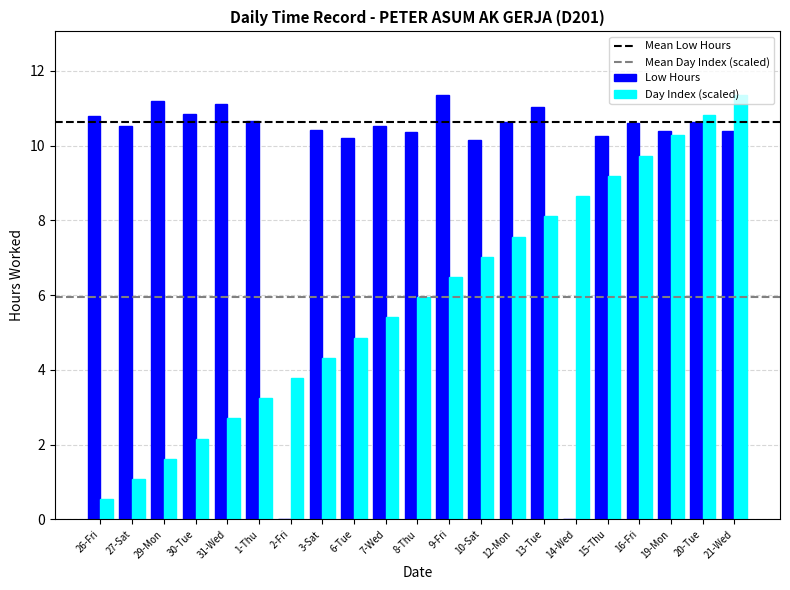

The value of Day Index (scaled) at 14-Wed is 8.6. True or false?

True